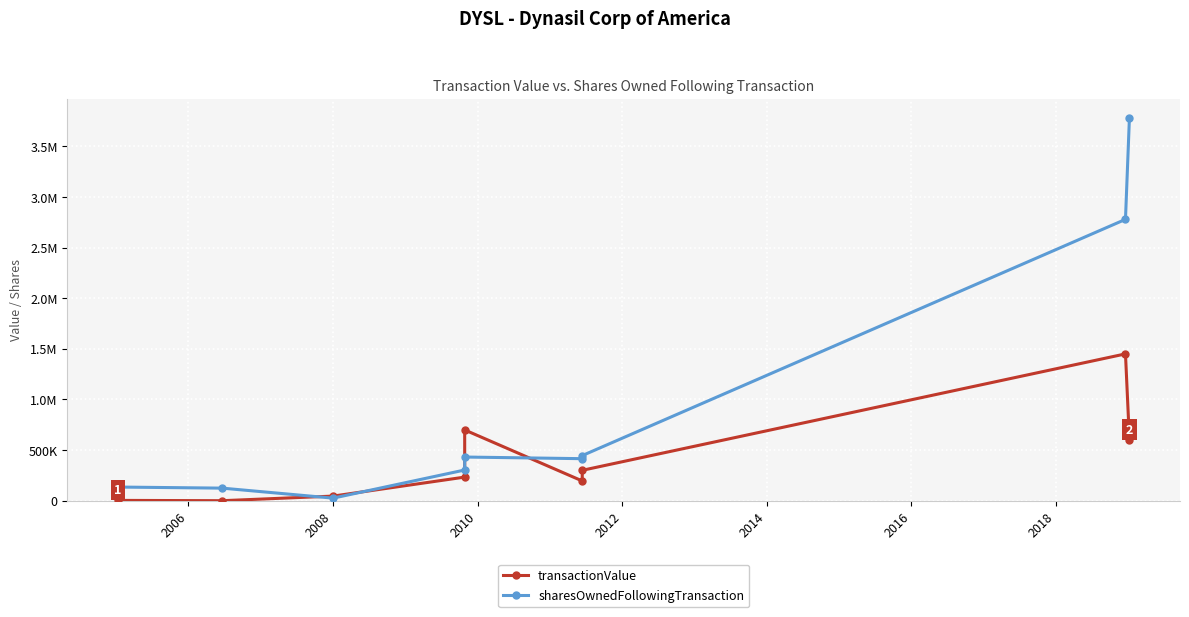

What is the lowest value of the sharesOwnedFollowingTransaction series?

25164